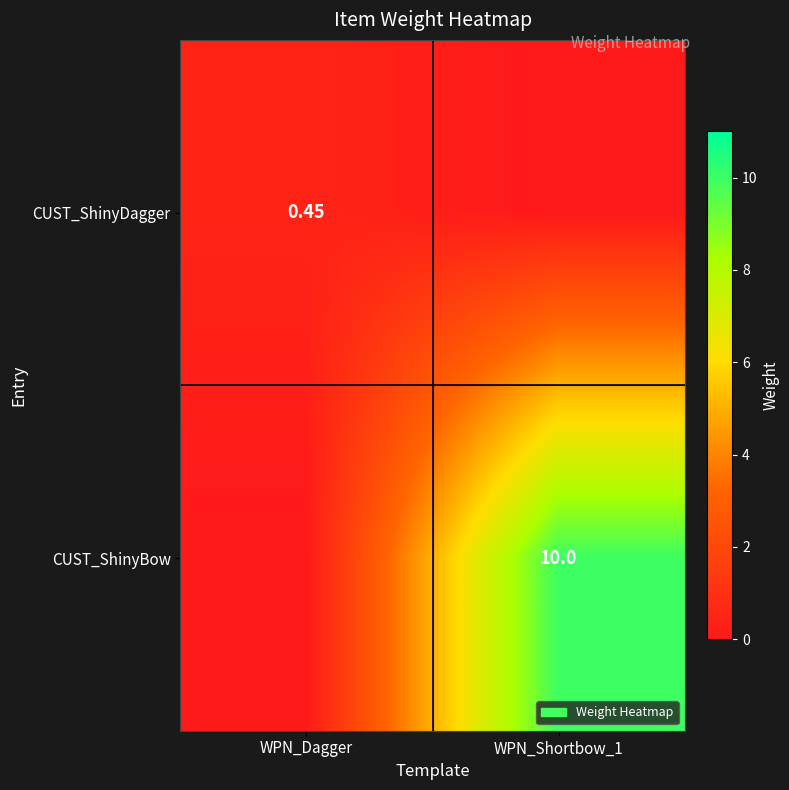

List the labels in order of CUST_ShinyBow value, smallest first.

WPN_Dagger, WPN_Shortbow_1